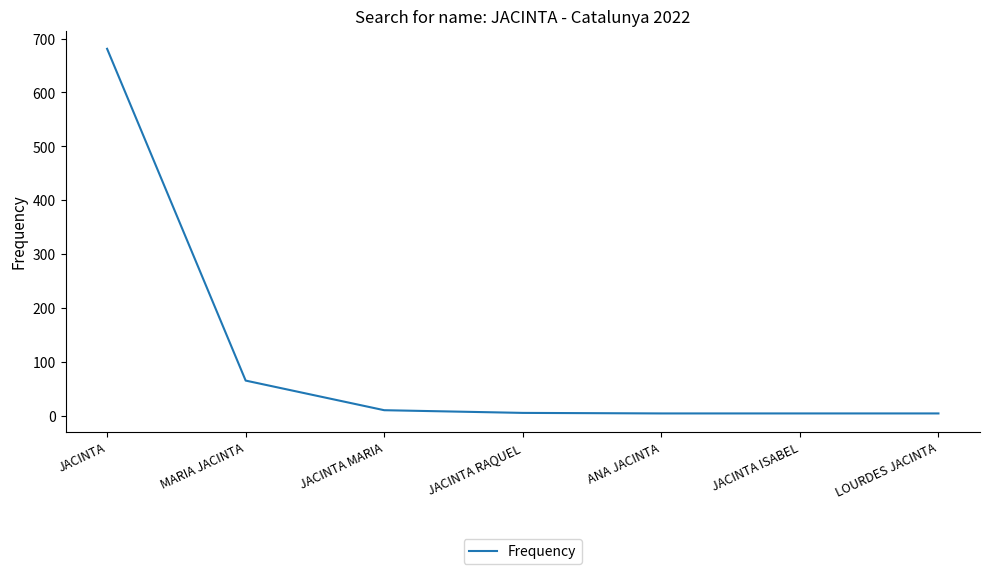

What is the difference between the second highest and second lowest values?

61